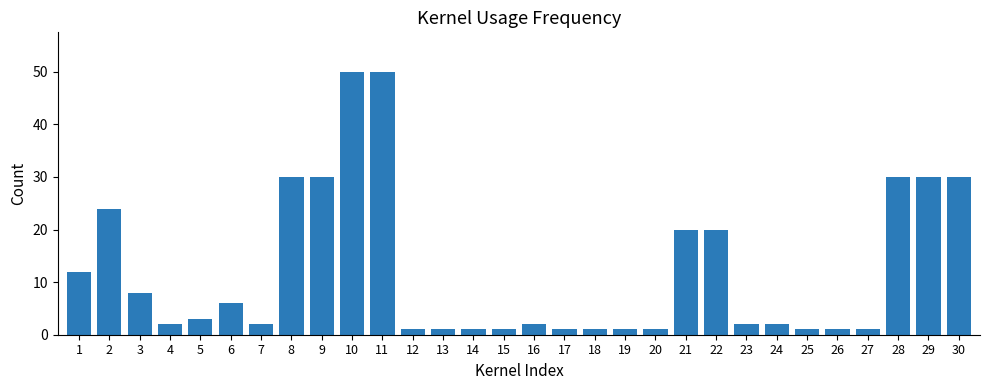

How many distinct data groups are displayed?

1